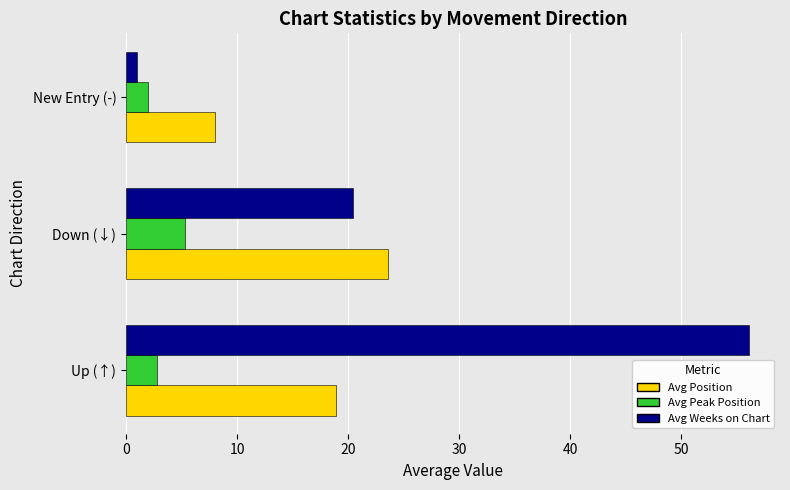

Which series has the largest total across all categories?

Avg Weeks on Chart